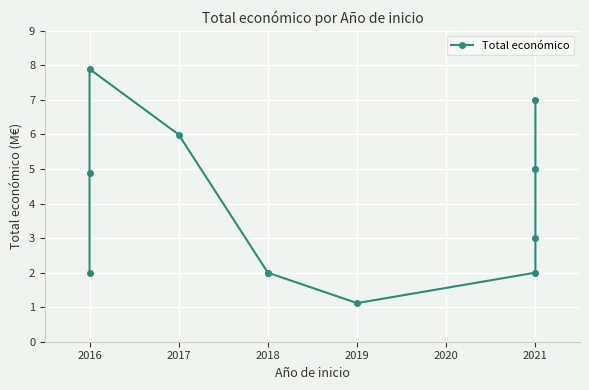

What is the minimum value shown in the chart?

1.1